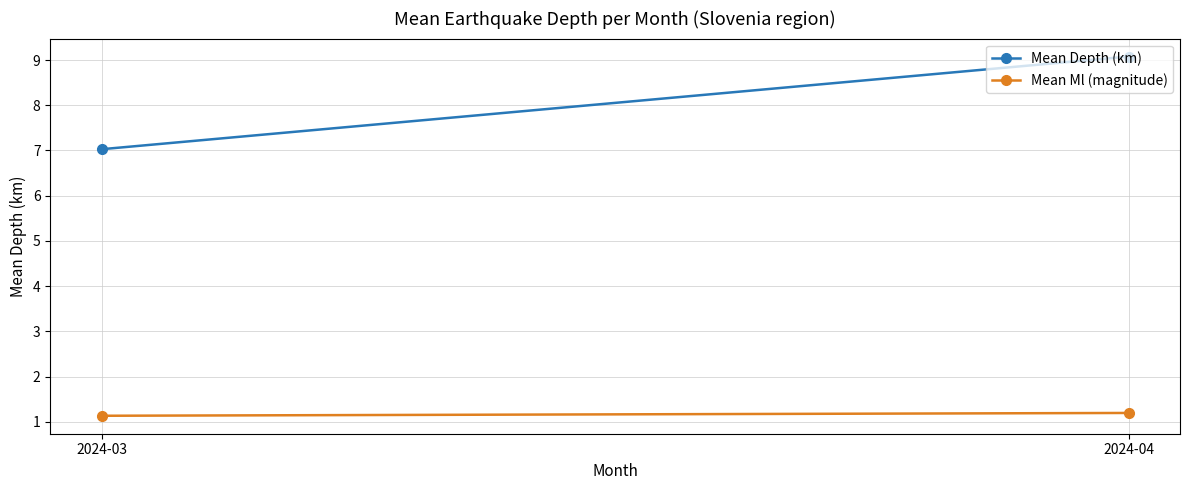

What is the value of the Mean Depth (km) point at the 1st from the left?

7.0